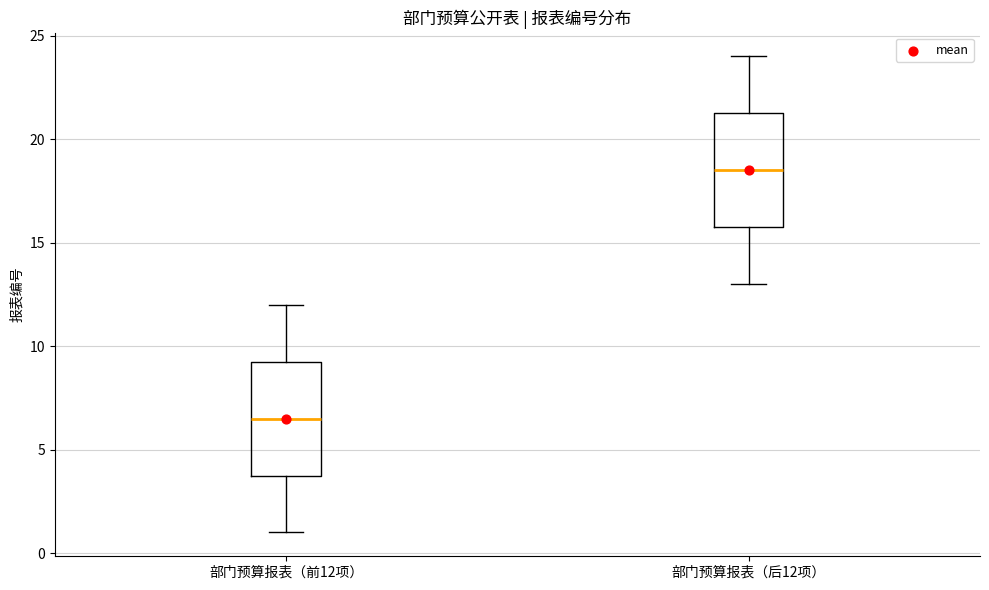

Reading left to right, read every box against the y-axis: the position of its median line, the range the box covers, and the ends of its whiskers. The values are not printed on the chart, so give them approximately, as read against the axis.

部门预算报表（前12项）: median 6.5, box 4.0 to 9.5, whiskers 1.0 to 12.0
部门预算报表（后12项）: median 18.5, box 16.0 to 21.5, whiskers 13.0 to 24.0